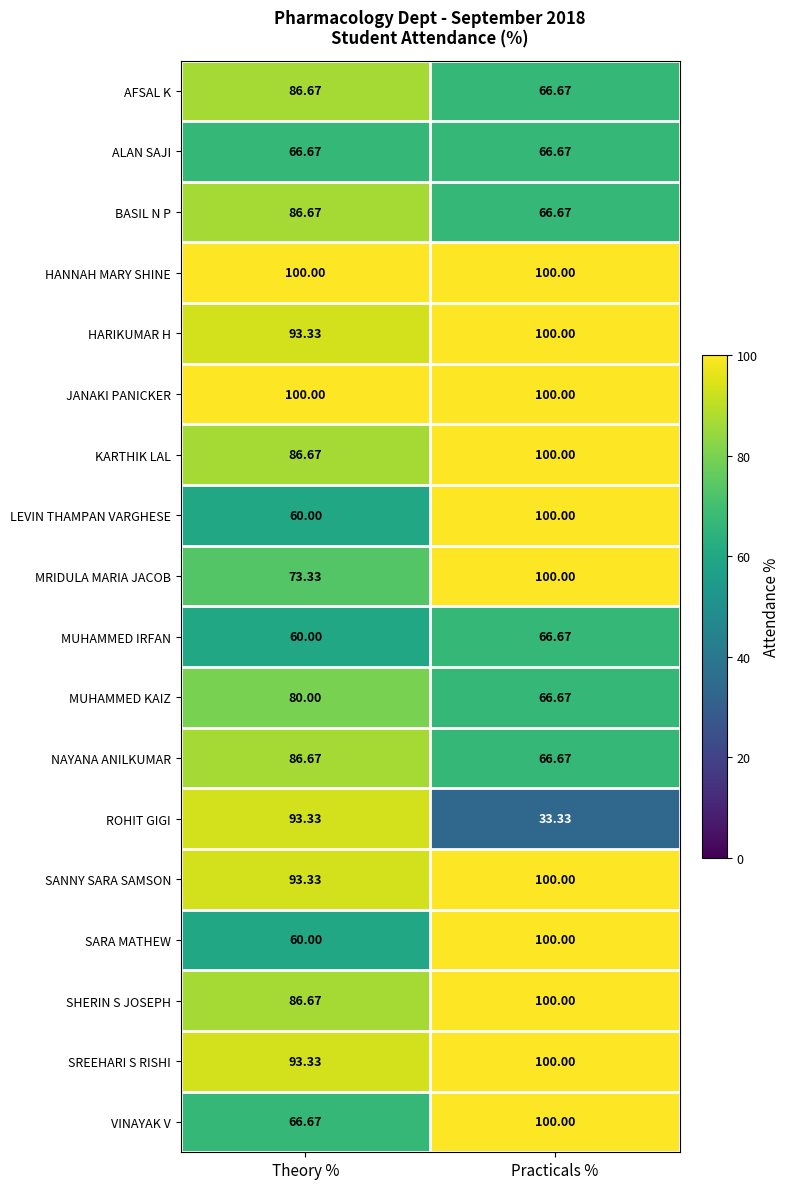

At which category is the sum across all series the highest?

Practicals %